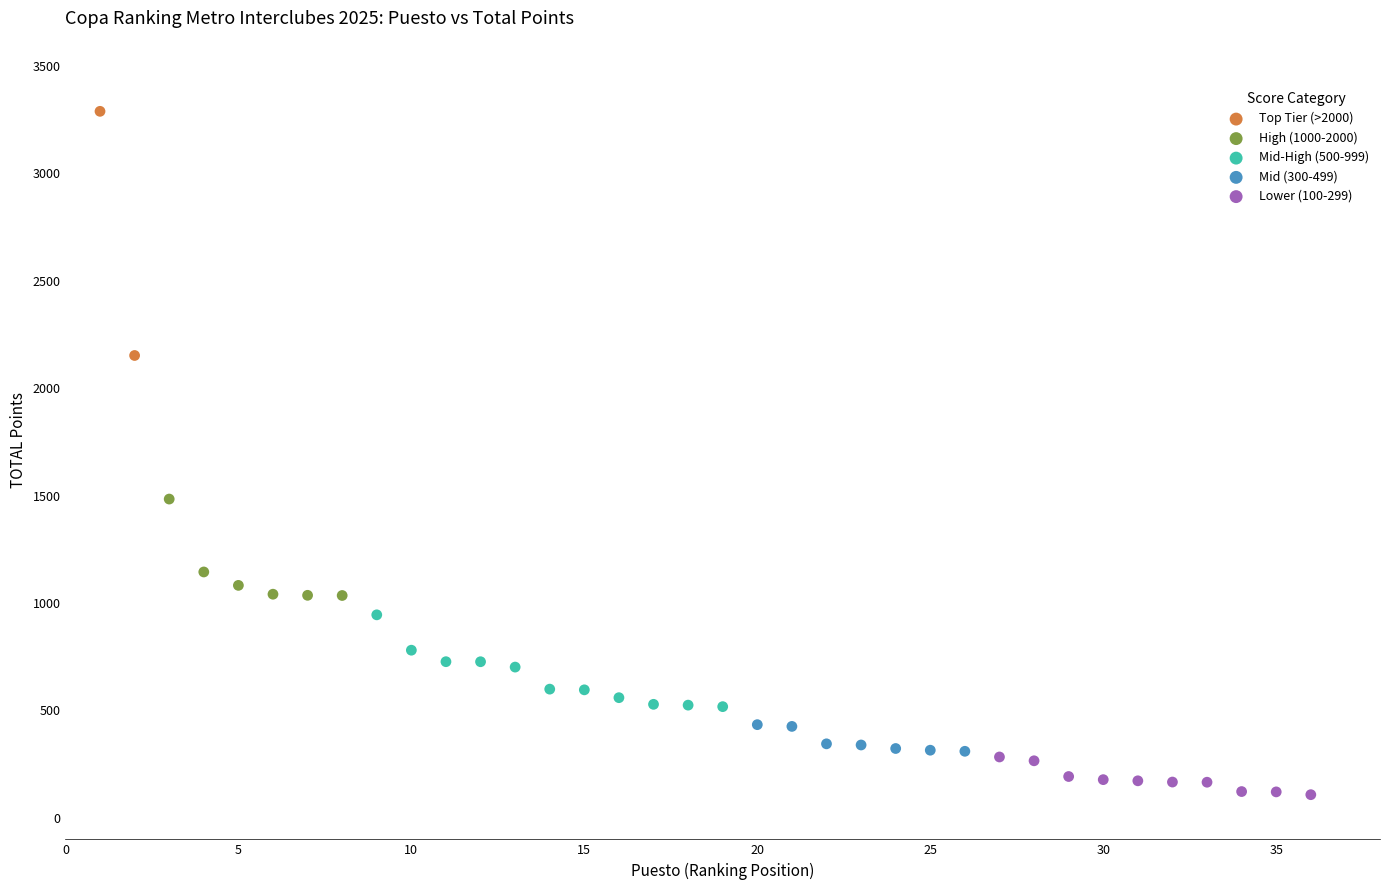

What are all the series names shown in the legend?

Top Tier (>2000), High (1000-2000), Mid-High (500-999), Mid (300-499), Lower (100-299)